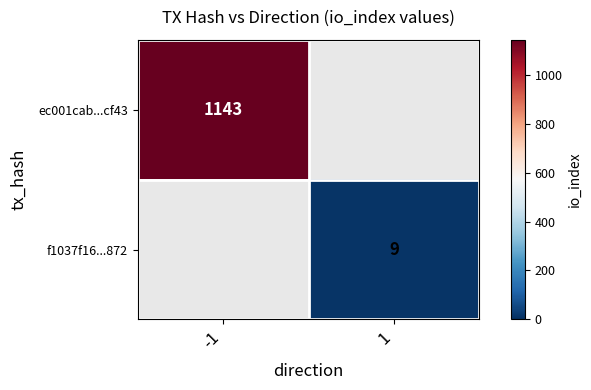

What is the maximum value shown in the chart?

1143.0